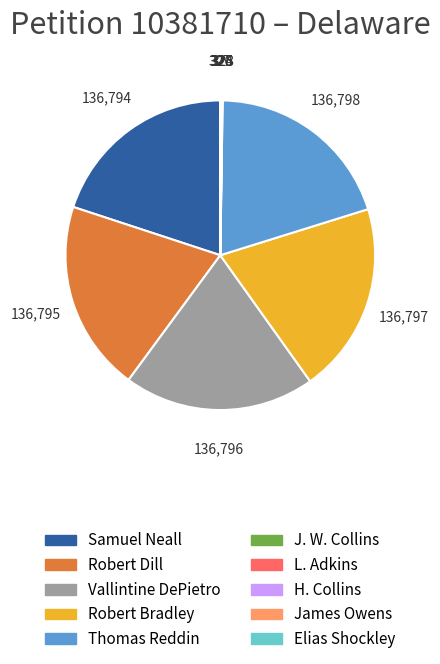

The Samuel Neall slice represents 20% of the pie. True or false?

True